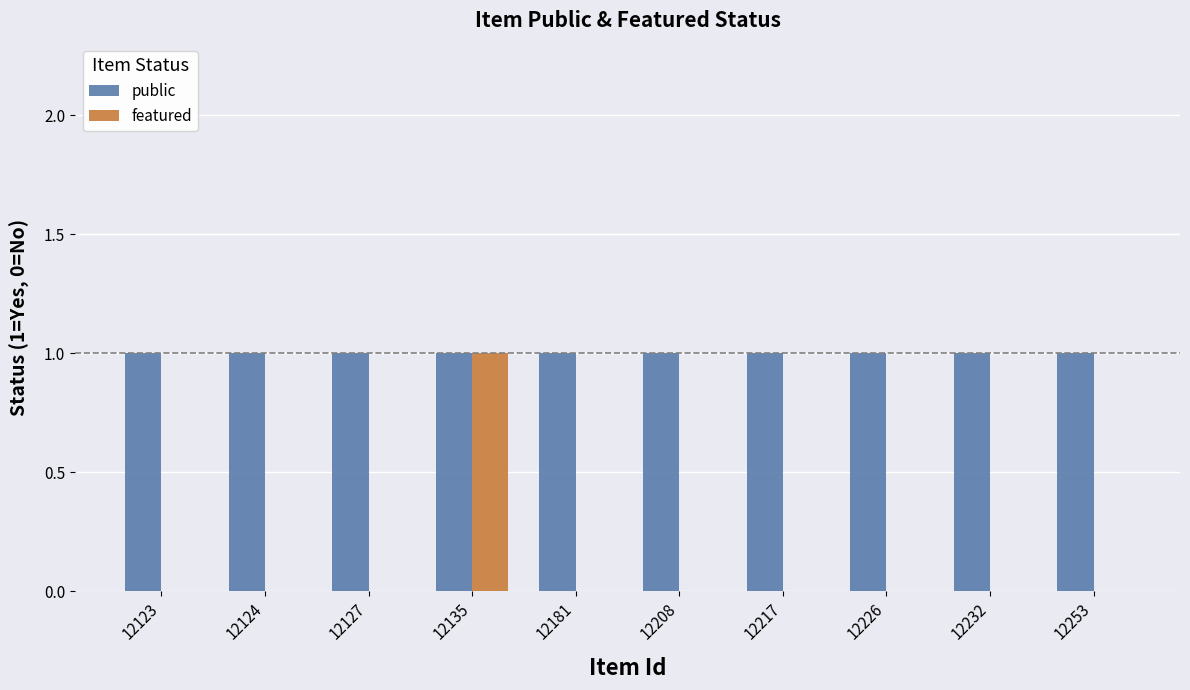

Which series has the largest total across all categories?

public